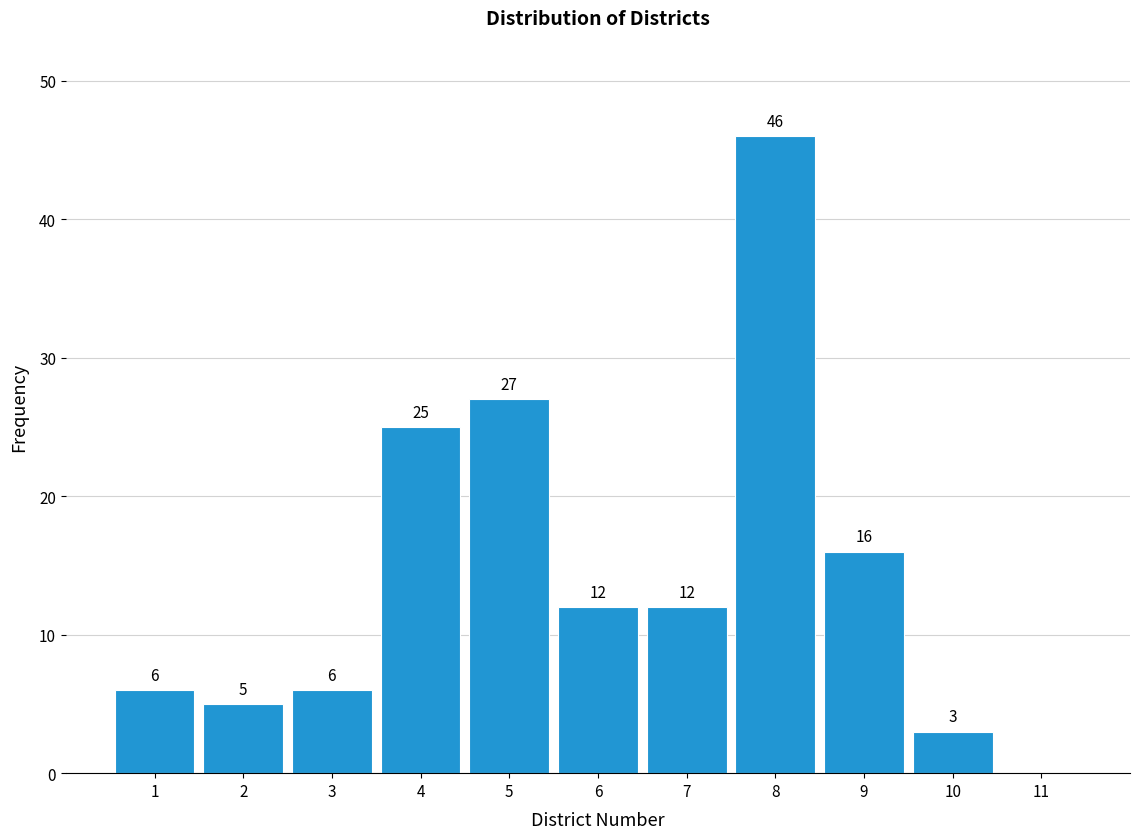

Over which range of the x-axis is the bar tallest?

7.5 to 8.5